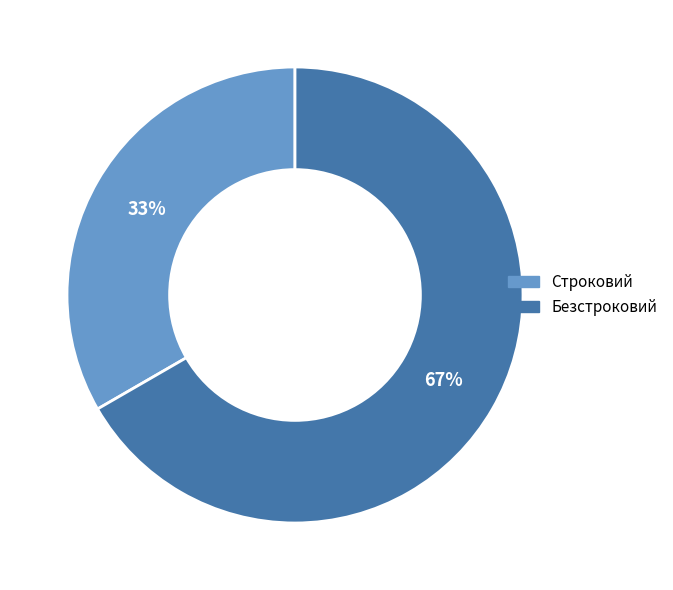

Rank the categories by value from highest to lowest.

Безстроковий, Строковий